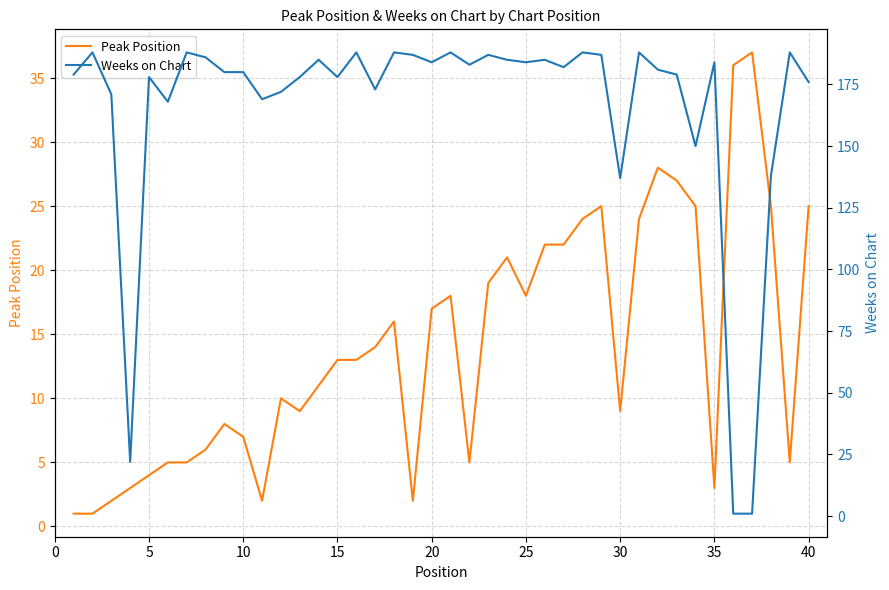

How many times do Weeks on Chart and Peak Position cross each other?

2